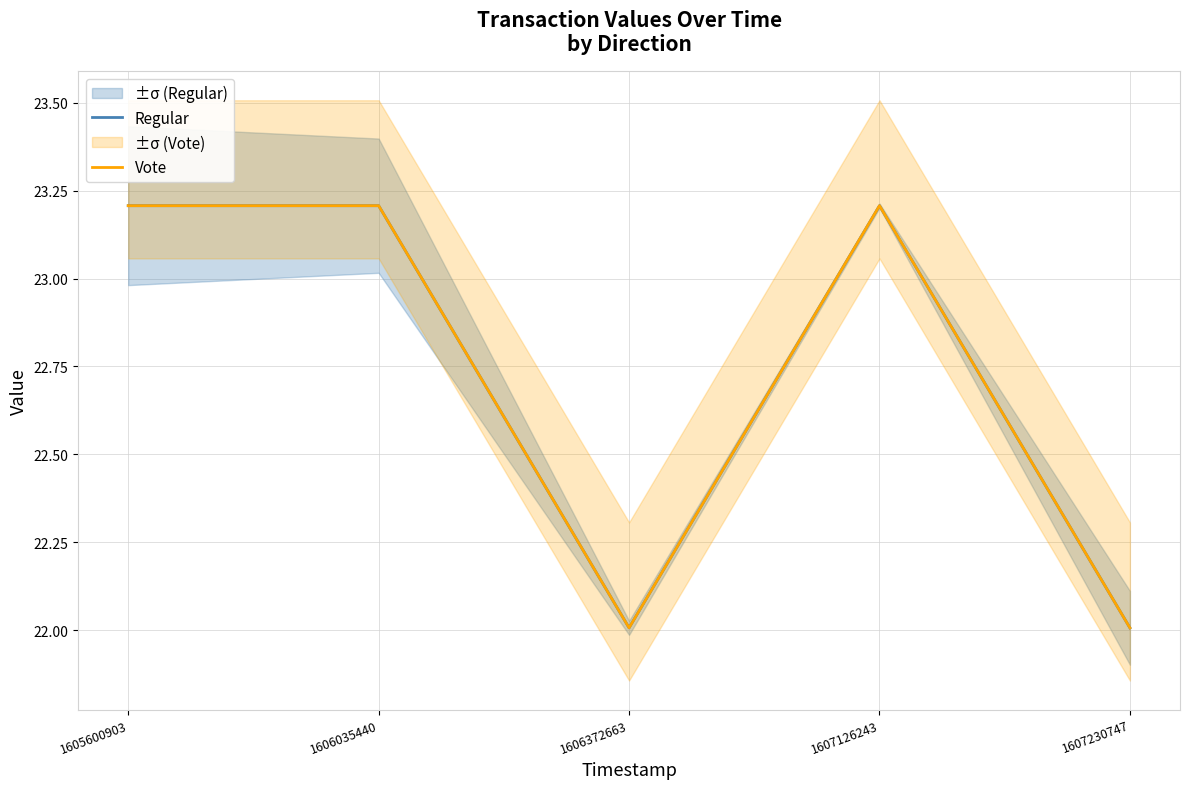

What is the maximum value for Vote?

23.2